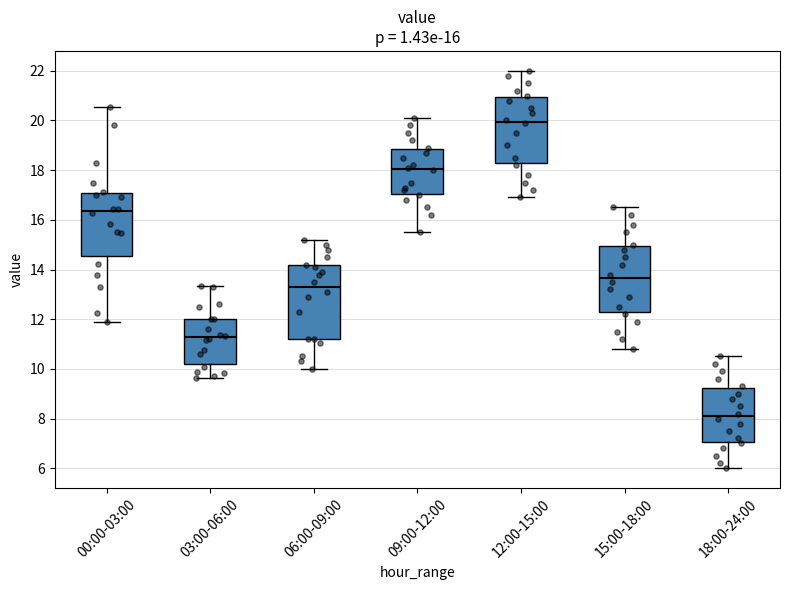

Which box is the tallest, from its lower edge to its upper edge?

06:00-09:00